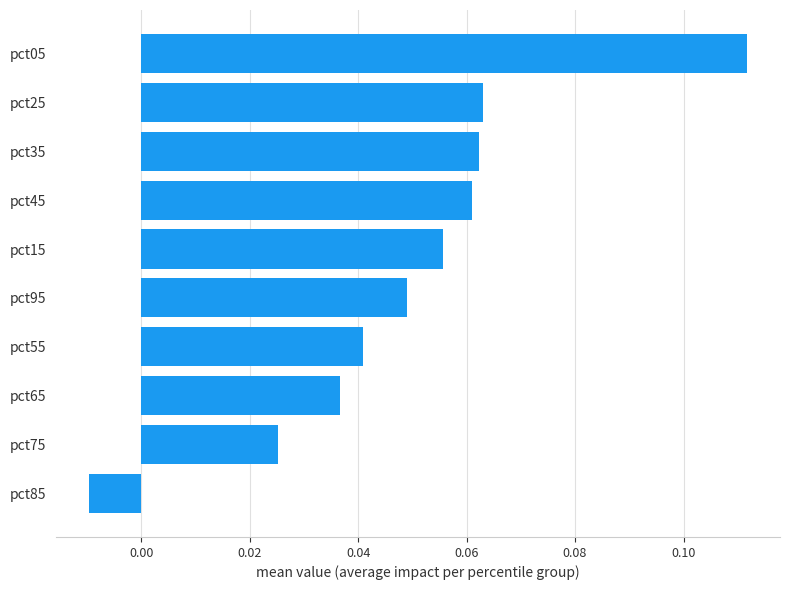

What is the sum of all values?

0.5